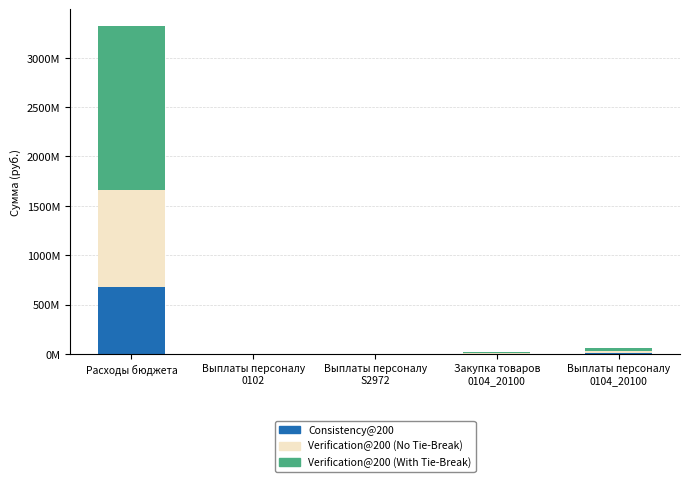

Between Закупка товаров
0104_20100 and Выплаты персоналу
0104_20100, which series saw the biggest shift?

Verification@200 (With Tie-Break)